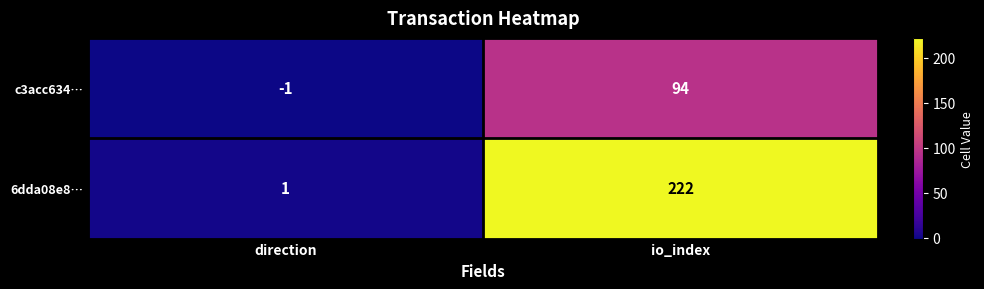

What is the approximate value of c3acc634… at io_index?

94